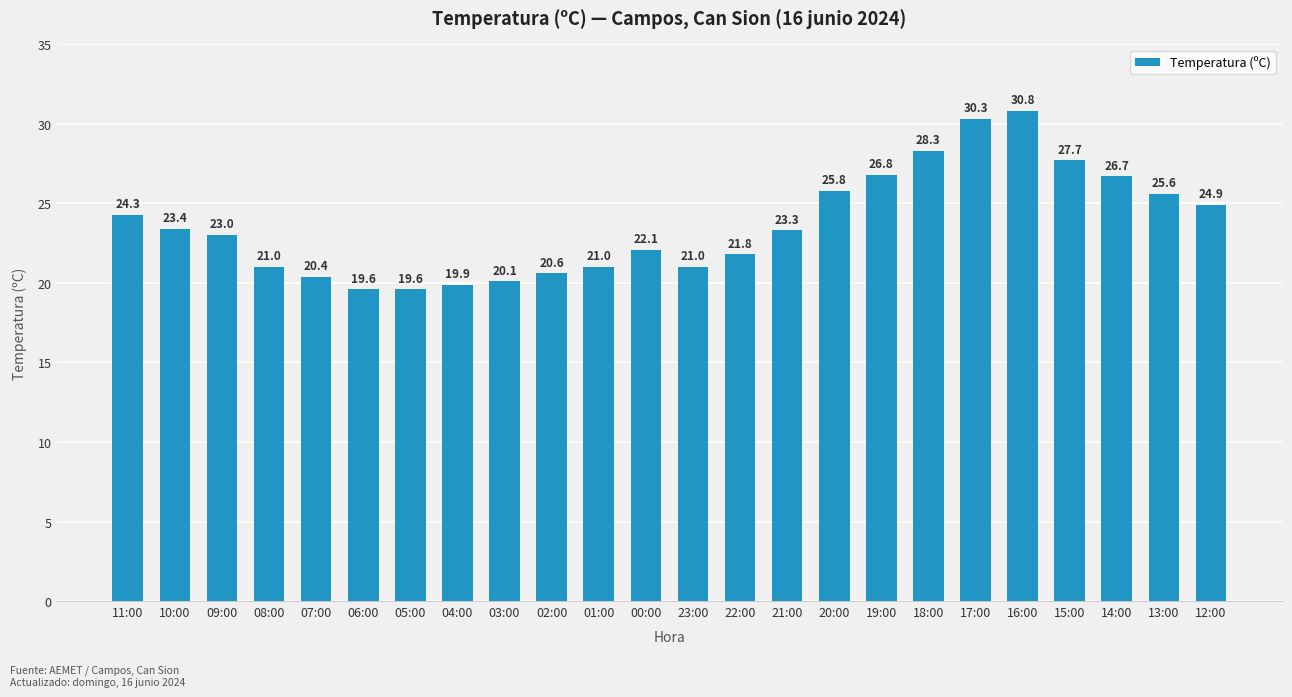

Between 05:00 and 16:00, which is larger?

16:00